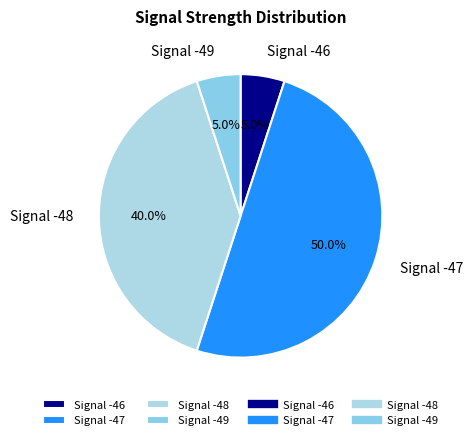

Does Signal -46 represent more than half of the total?

No